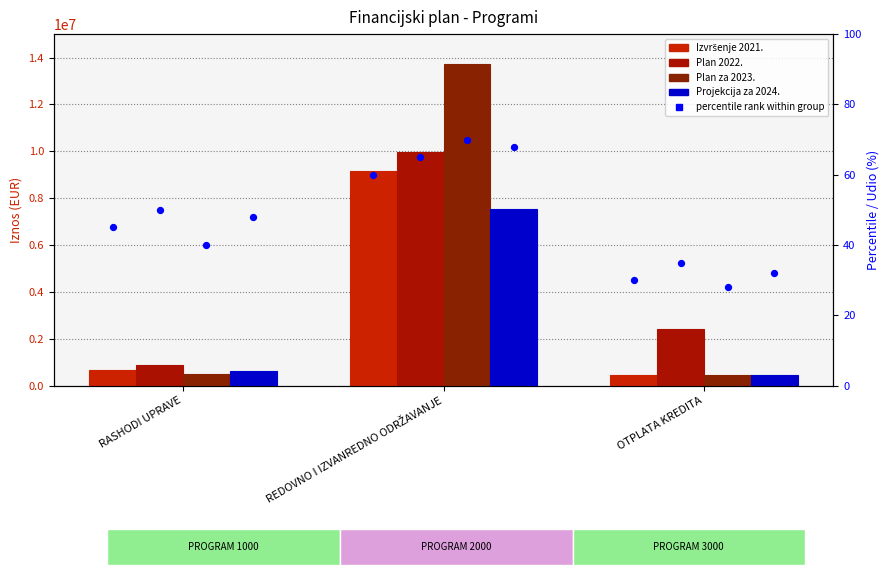

What is the total value across all series at RASHODI UPRAVE?

2667409